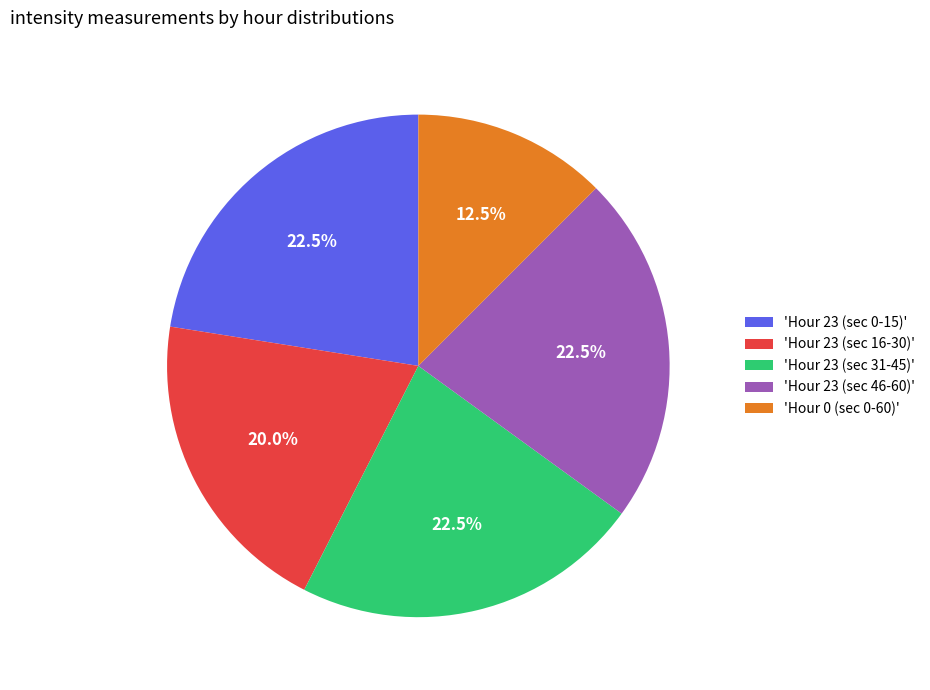

How many slices are in this pie chart?

5